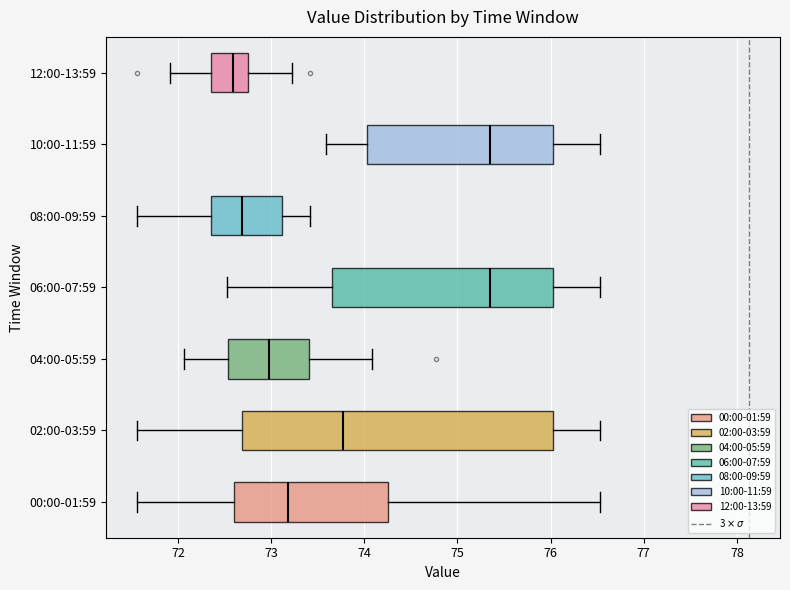

Where does the left whisker of the box for 04:00-05:59 end on the x-axis? The values are not printed on the chart, so give them approximately, as read against the axis.

72.1